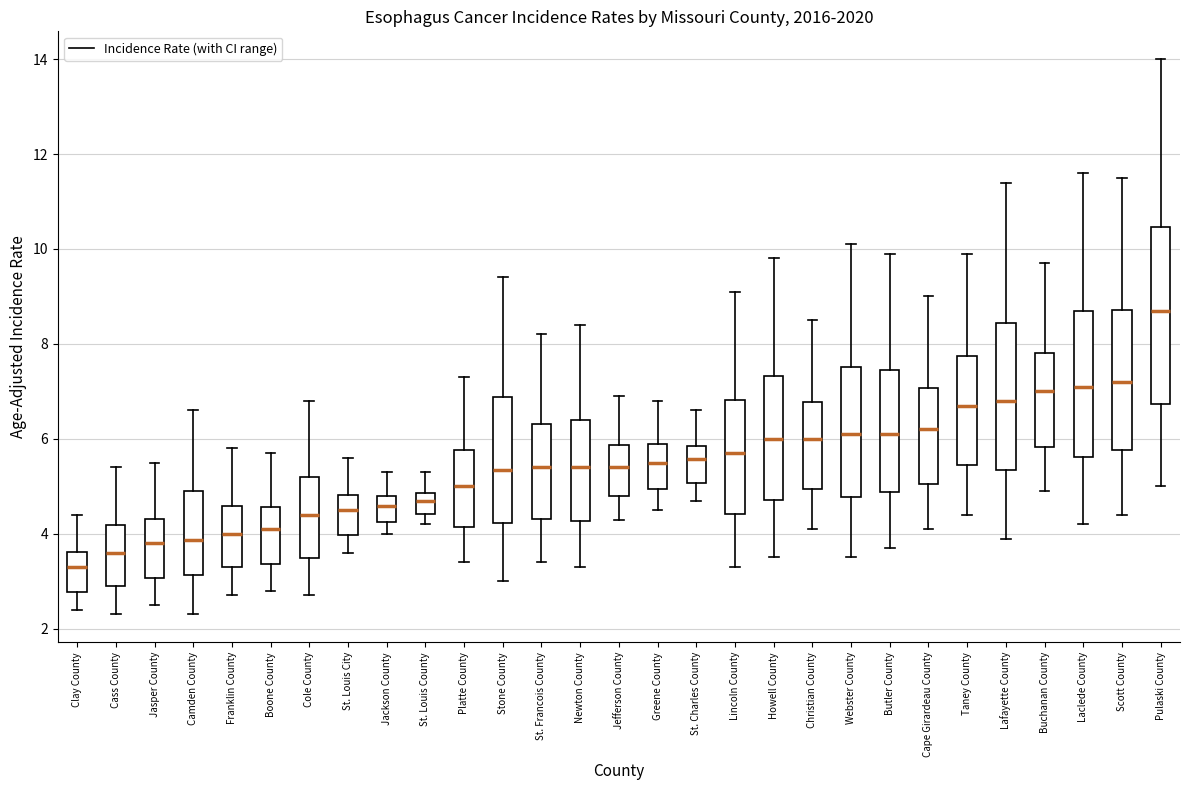

Reading left to right, transcribe this box plot: for each box, give where its median line is, the range the box spans, and where its two whiskers end, as read against the y-axis. The values are not printed on the chart, so give them approximately, as read against the axis.

Clay County: median 3.4, box 2.8 to 3.6, whiskers 2.4 to 4.4
Cass County: median 3.6, box 2.8 to 4.2, whiskers 2.4 to 5.4
Jasper County: median 3.8, box 3.0 to 4.4, whiskers 2.6 to 5.6
Camden County: median 3.8, box 3.2 to 5.0, whiskers 2.4 to 6.6
Franklin County: median 4.0, box 3.2 to 4.6, whiskers 2.8 to 5.8
Boone County: median 4.2, box 3.4 to 4.6, whiskers 2.8 to 5.8
Cole County: median 4.4, box 3.4 to 5.2, whiskers 2.8 to 6.8
St. Louis City: median 4.6, box 4.0 to 4.8, whiskers 3.6 to 5.6
Jackson County: median 4.6, box 4.2 to 4.8, whiskers 4.0 to 5.4
St. Louis County: median 4.8 (inside the box), box 4.4 to 4.8, whiskers 4.2 to 5.4
Platte County: median 5.0, box 4.2 to 5.8, whiskers 3.4 to 7.4
Stone County: median 5.4, box 4.2 to 6.8, whiskers 3.0 to 9.4
St. Francois County: median 5.4, box 4.4 to 6.4, whiskers 3.4 to 8.2
Newton County: median 5.4, box 4.2 to 6.4, whiskers 3.4 to 8.4
Jefferson County: median 5.4, box 4.8 to 5.8, whiskers 4.4 to 7.0
Greene County: median 5.6, box 5.0 to 5.8, whiskers 4.6 to 6.8
St. Charles County: median 5.6, box 5.0 to 5.8, whiskers 4.8 to 6.6
Lincoln County: median 5.8, box 4.4 to 6.8, whiskers 3.4 to 9.2
Howell County: median 6.0, box 4.8 to 7.4, whiskers 3.6 to 9.8
Christian County: median 6.0, box 5.0 to 6.8, whiskers 4.2 to 8.6
Webster County: median 6.2, box 4.8 to 7.6, whiskers 3.6 to 10.2
Butler County: median 6.2, box 4.8 to 7.4, whiskers 3.8 to 10.0
Cape Girardeau County: median 6.2, box 5.0 to 7.0, whiskers 4.2 to 9.0
Taney County: median 6.8, box 5.4 to 7.8, whiskers 4.4 to 10.0
Lafayette County: median 6.8, box 5.4 to 8.4, whiskers 4.0 to 11.4
Buchanan County: median 7.0, box 5.8 to 7.8, whiskers 5.0 to 9.8
Laclede County: median 7.2, box 5.6 to 8.6, whiskers 4.2 to 11.6
Scott County: median 7.2, box 5.8 to 8.8, whiskers 4.4 to 11.6
Pulaski County: median 8.8, box 6.8 to 10.4, whiskers 5.0 to 14.0